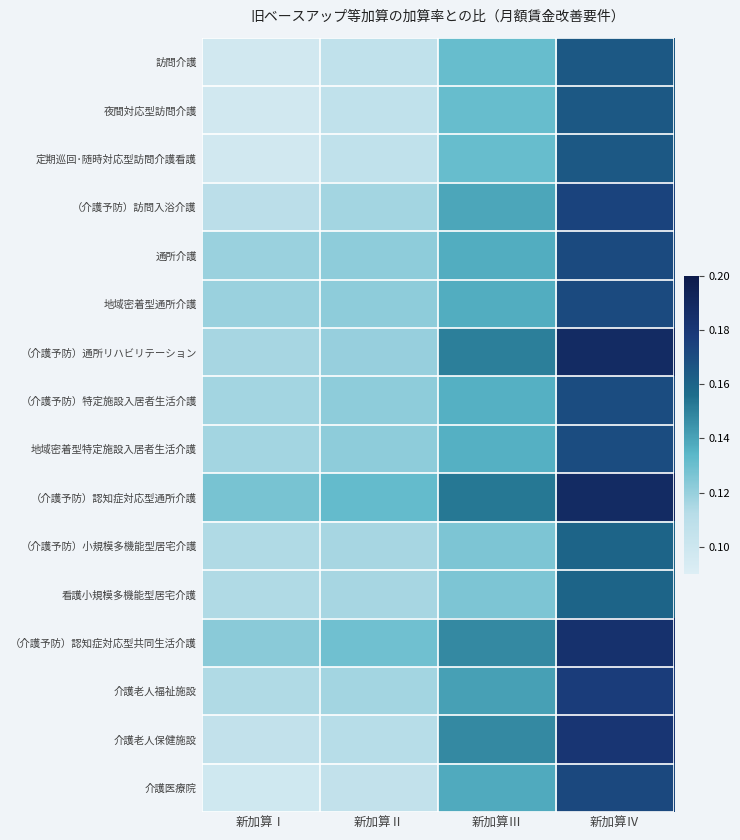

Which series has the largest total across all categories?

（介護予防）認知症対応型通所介護